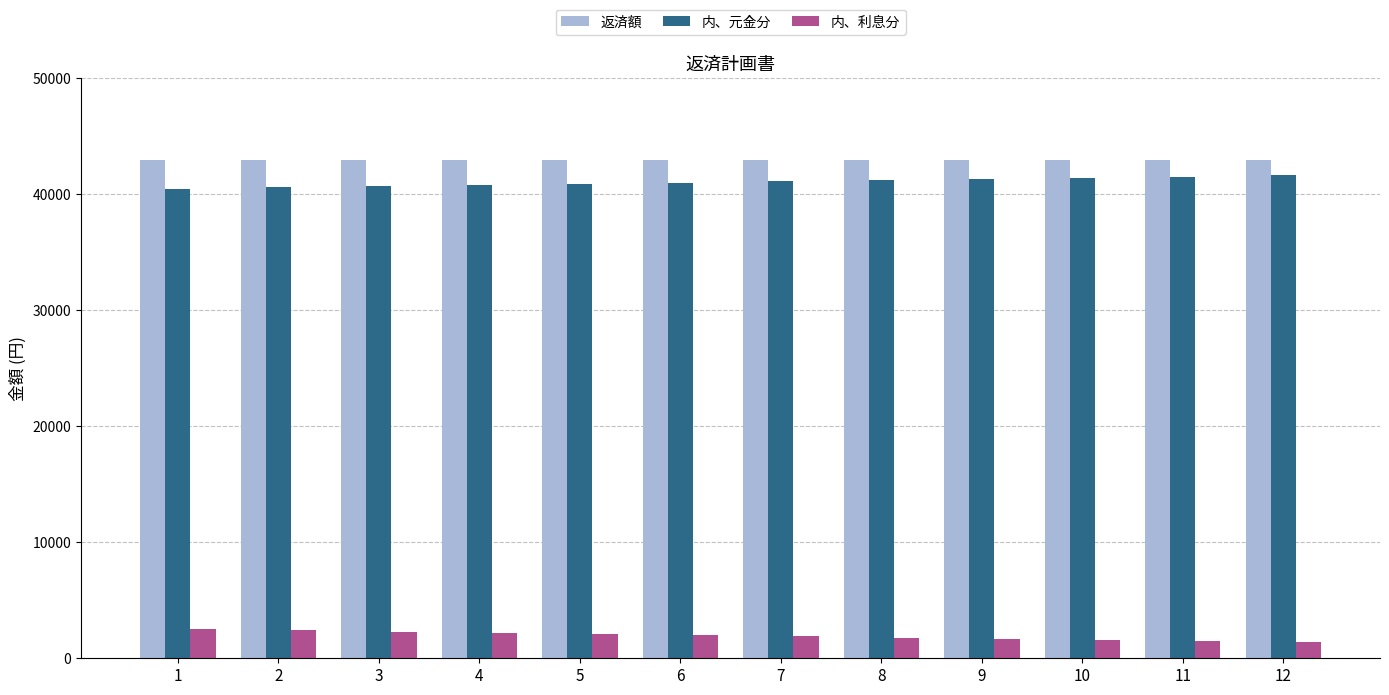

What is the sum of the 内、利息分 values at 12 and 8?

3159.0